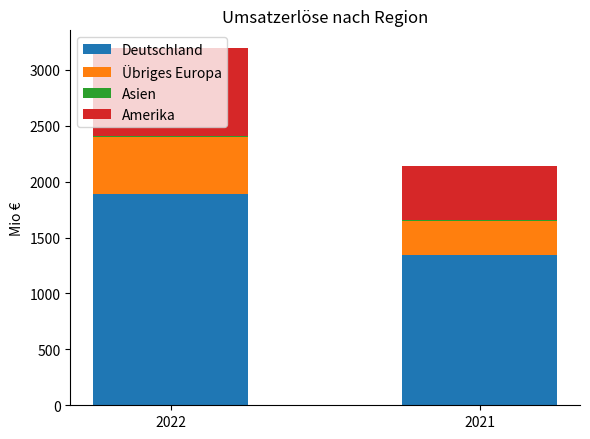

At which category is the sum across all series the highest?

2022